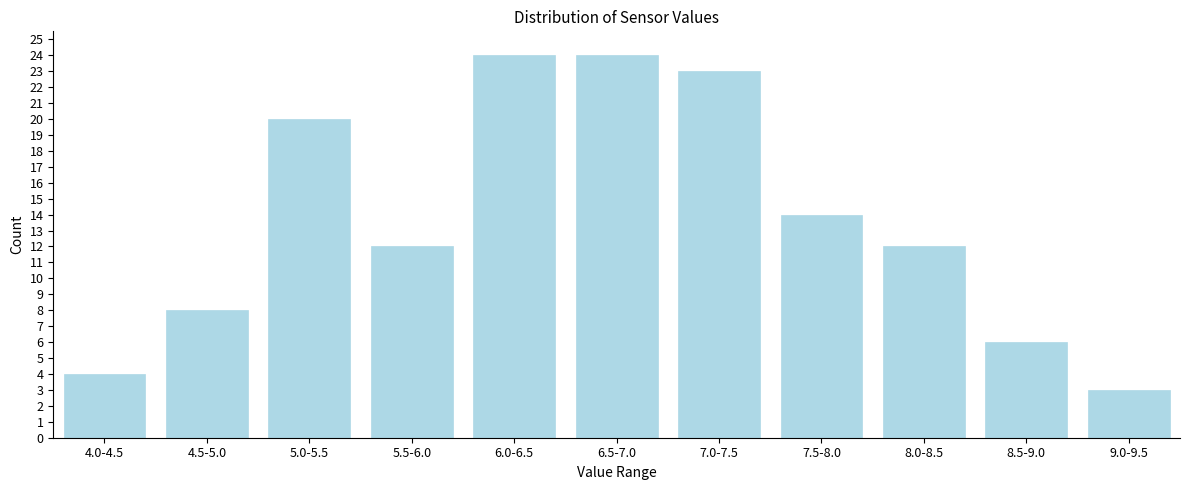

Reading right to left, extract all data points from this chart.

3	6	12	14	23	24	24	12	20	8	4